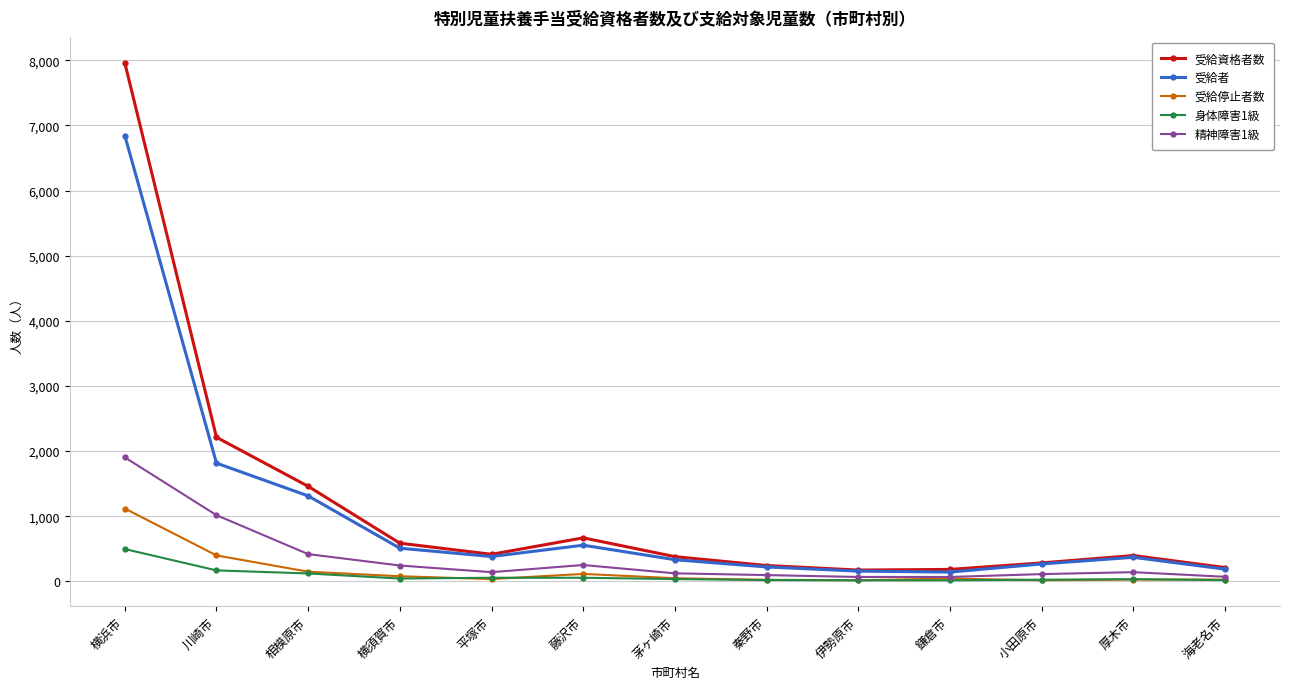

At which category does the chart reach its peak across all series?

横浜市